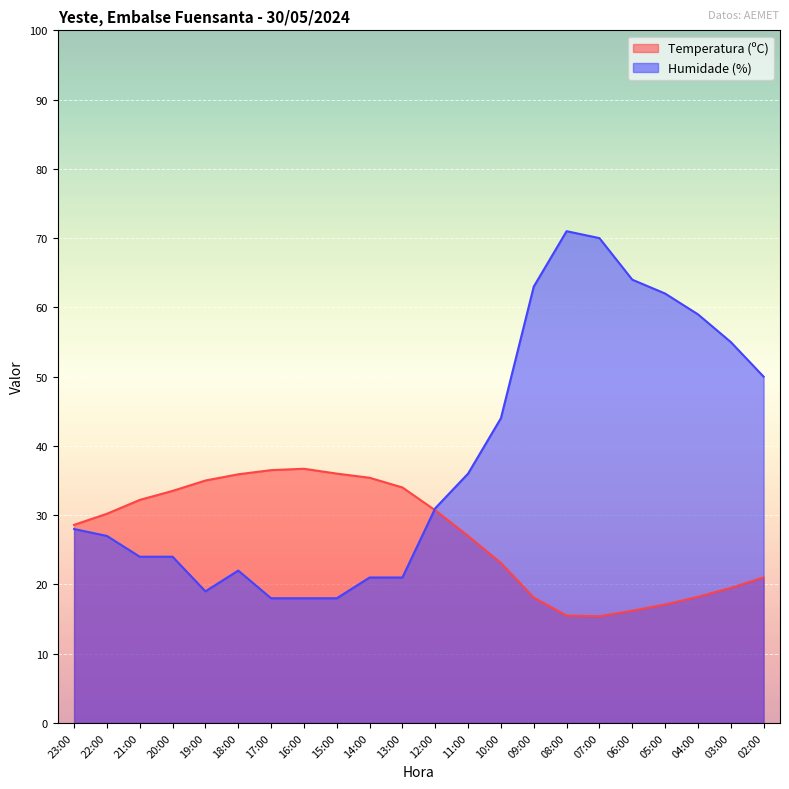

What is the value of the Humidade (%) point at the 17th from the left?

70.0